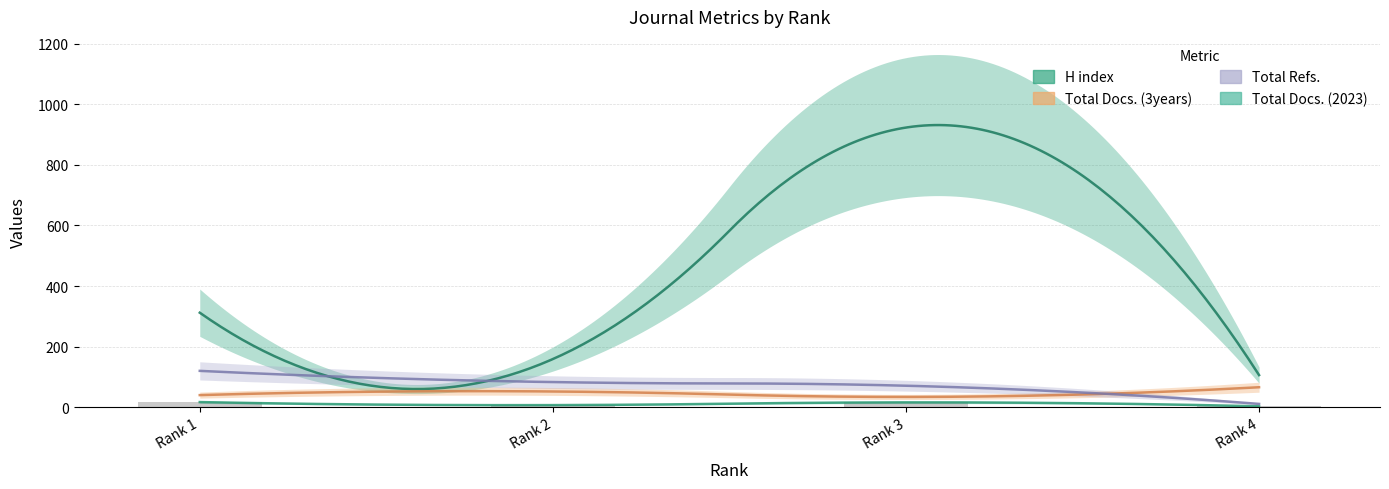

Reading right to left, list all the values displayed in this chart.

H index: 106	923	159	312
Total Docs. (2023): 3	16	7	17
Total Docs. (3years): 66	34	52	40
Total Refs.: 11	71	83	120